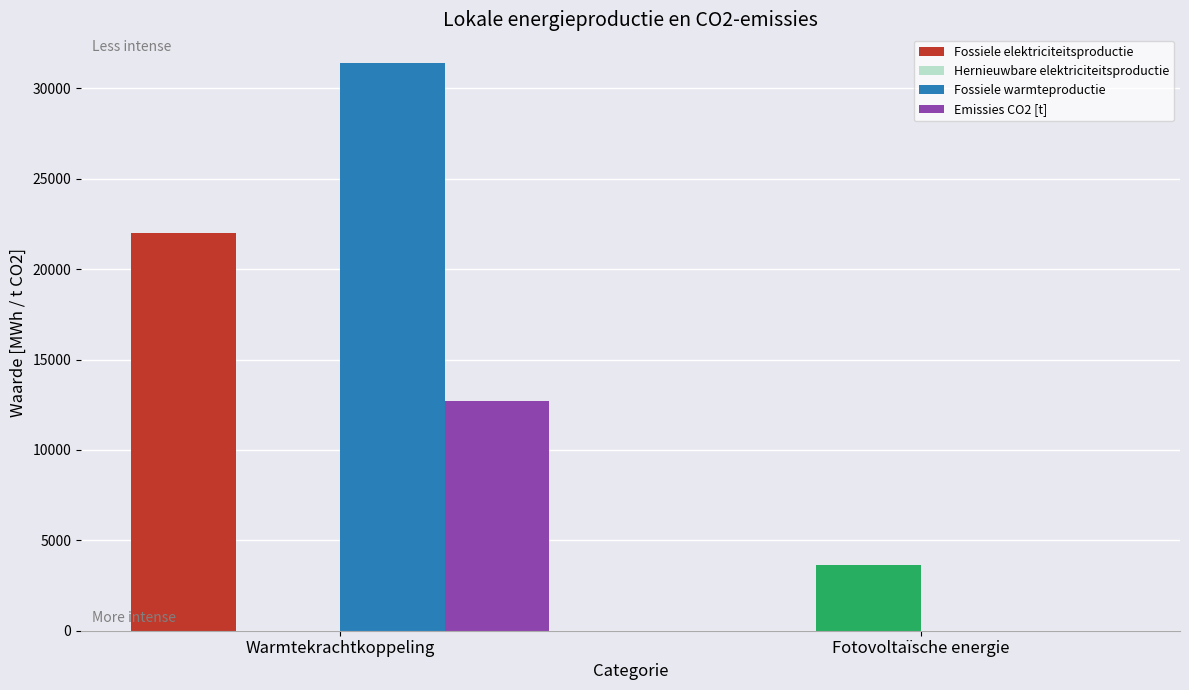

The Hernieuwbare elektriciteitsproductie series shows 3655.8 at Fotovoltaïsche energie. True or false?

True